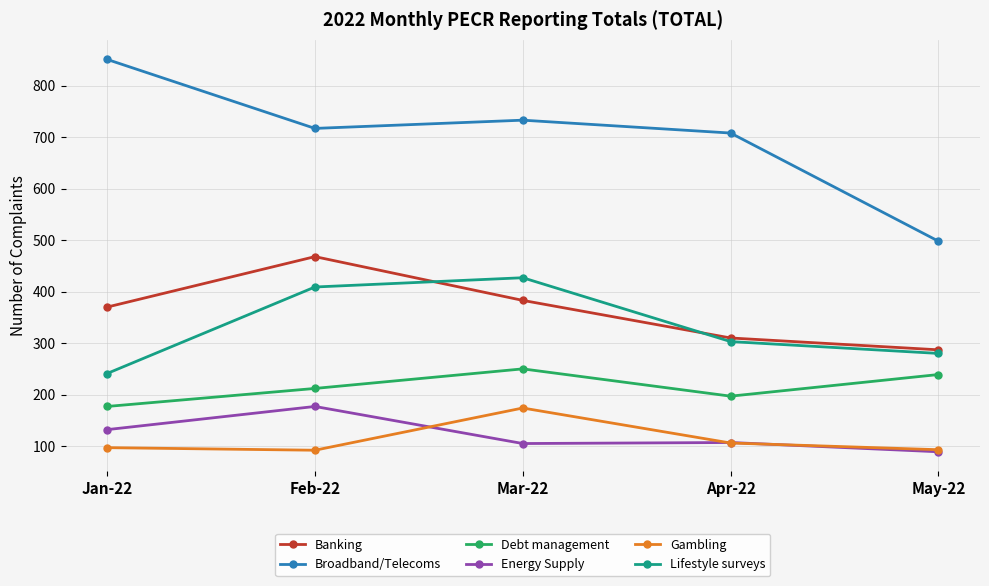

What is the total value across all series at Mar-22?

2072